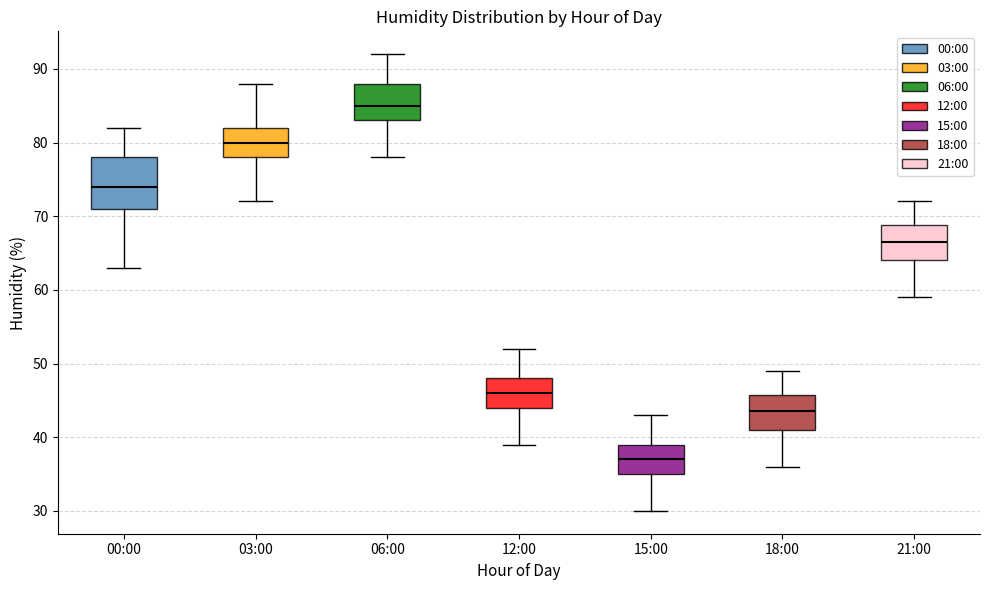

Which box is the tallest, from its lower edge to its upper edge?

00:00